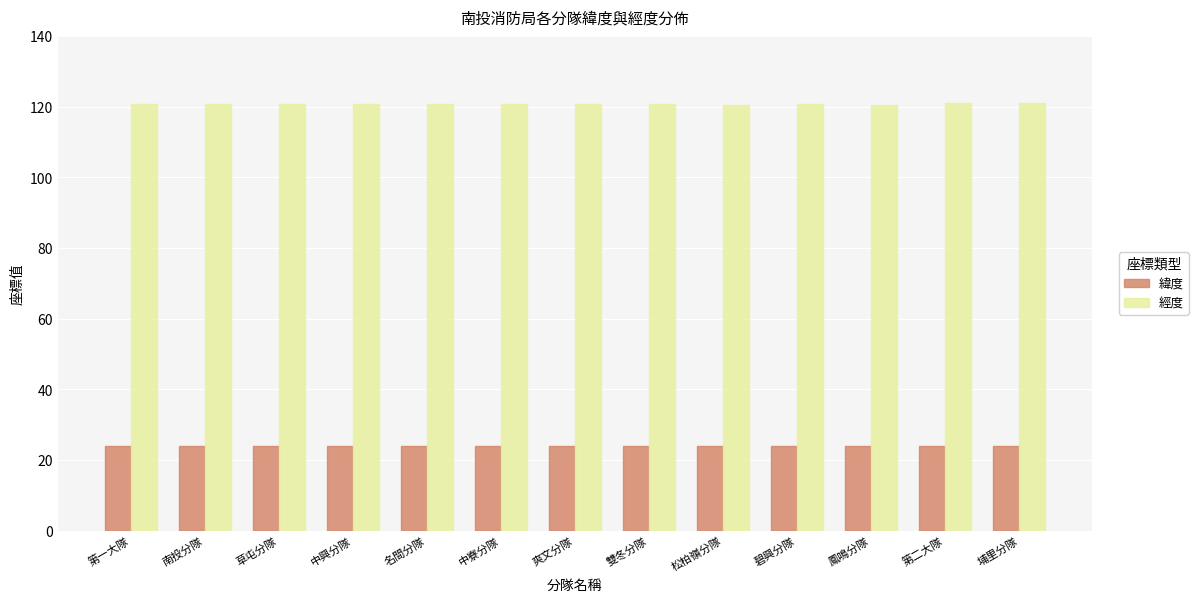

What are all the series names shown in the legend?

緯度, 經度